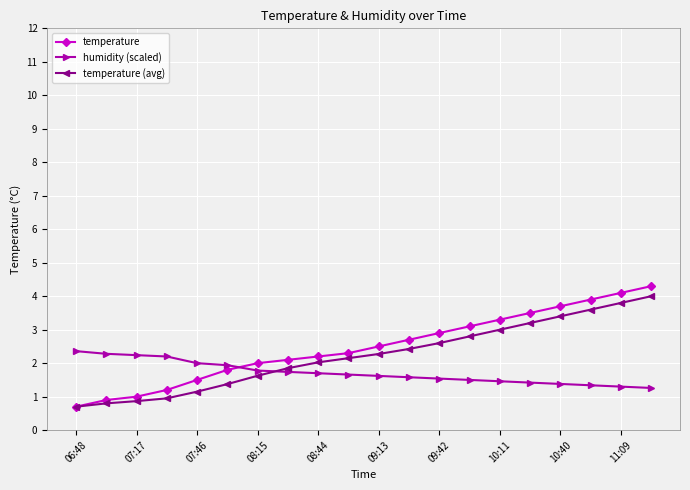

Which series has the widest spread of values?

temperature